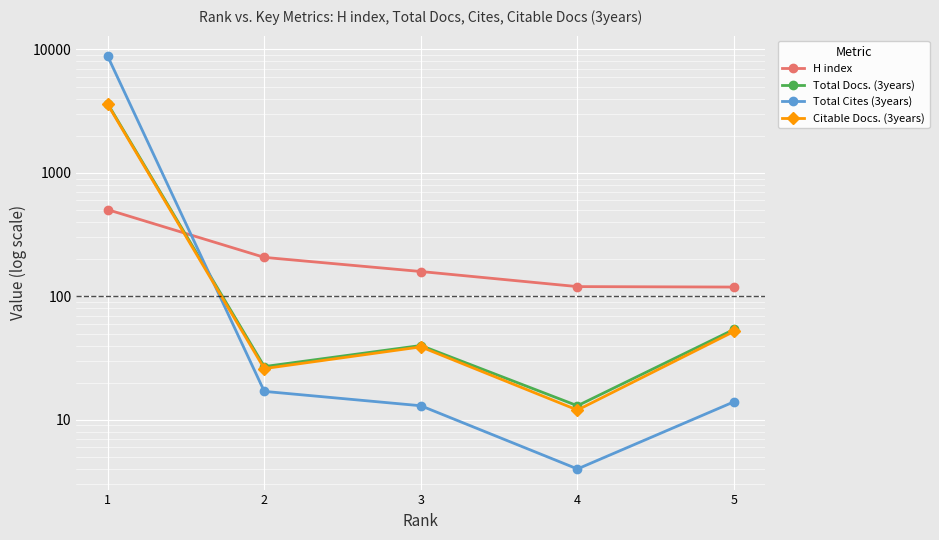

In Total Cites (3years), how many points are lower than both neighbors (excluding endpoints)?

1